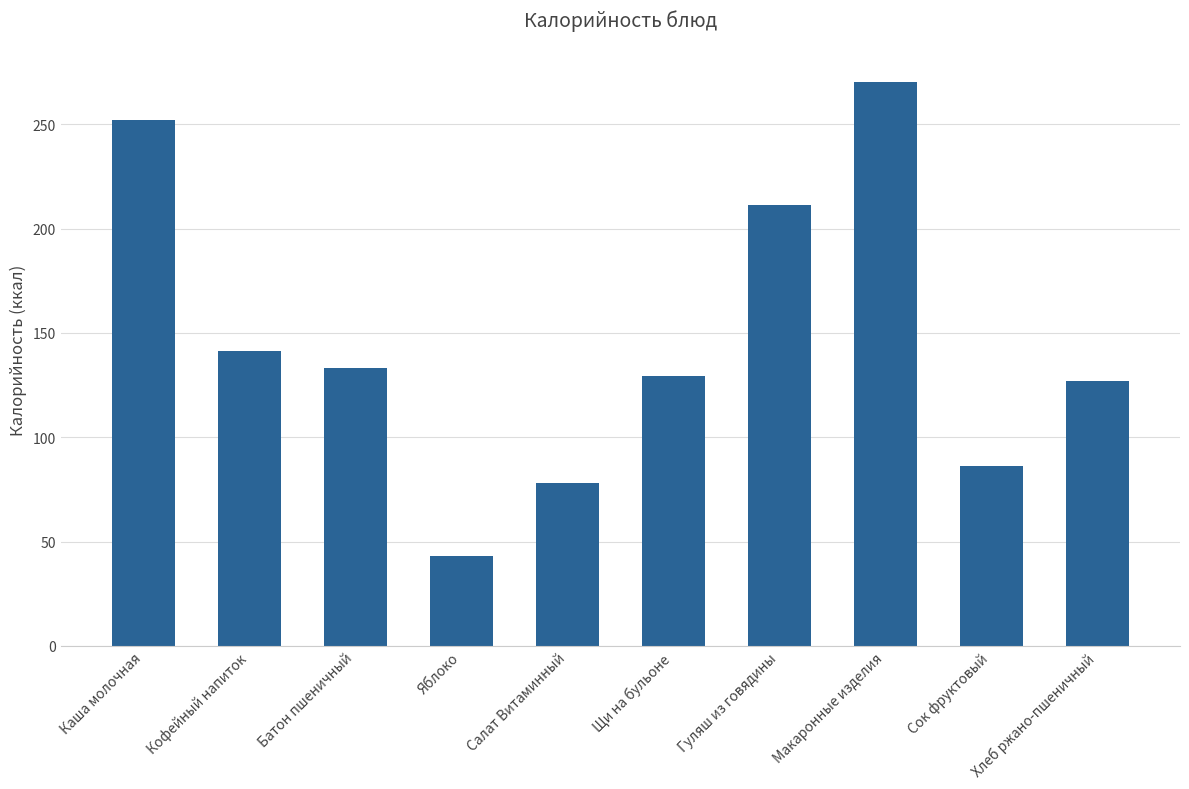

What is the change in value from Салат Витаминный to Макаронные изделия?

+192.3